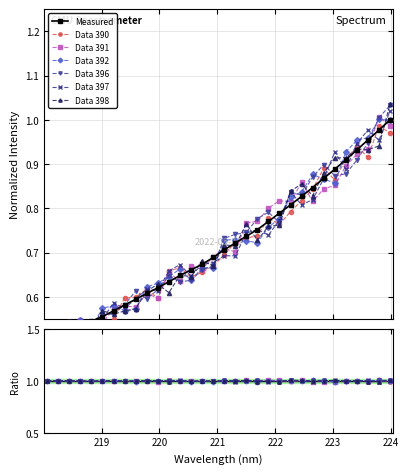

What is the label of the 23rd point from the right?

219.7801